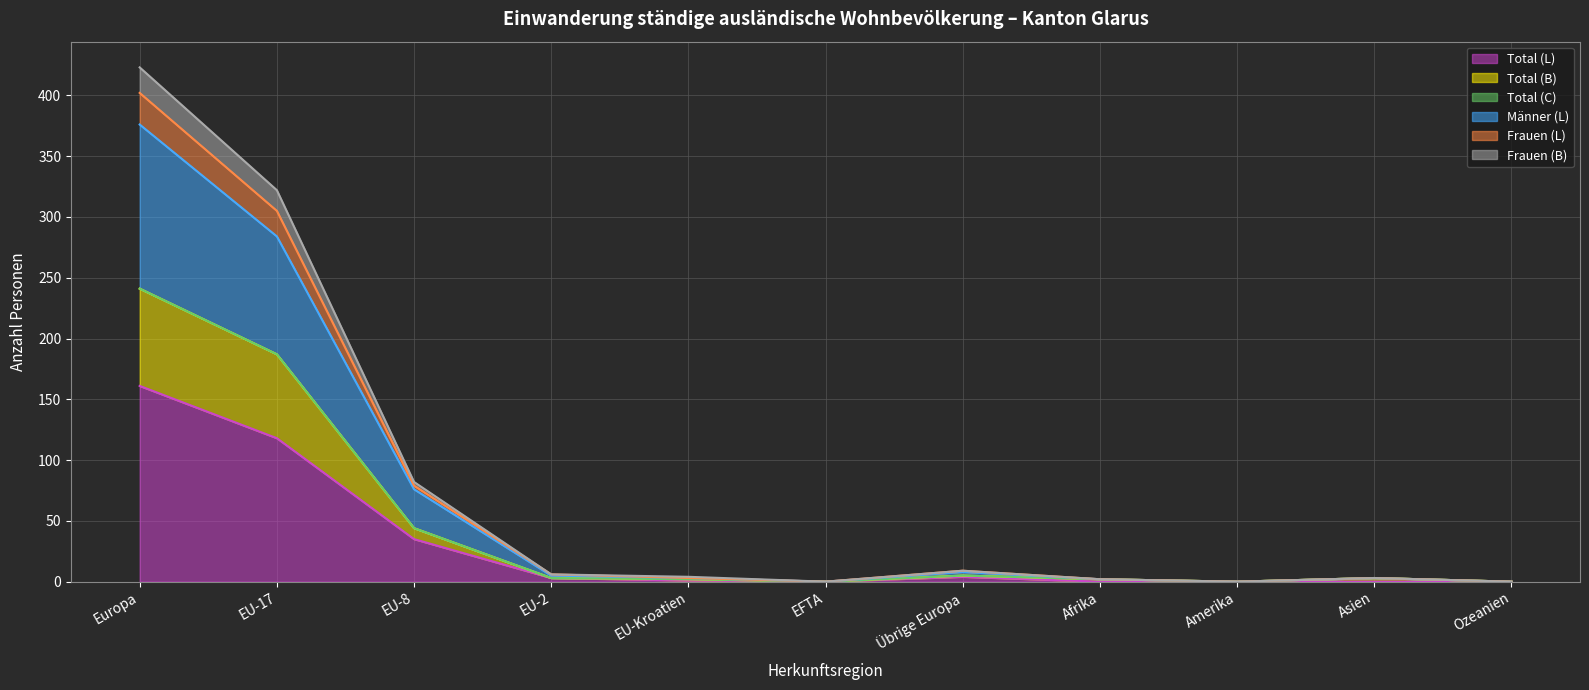

What is the highest value of the Total (L) series?

161